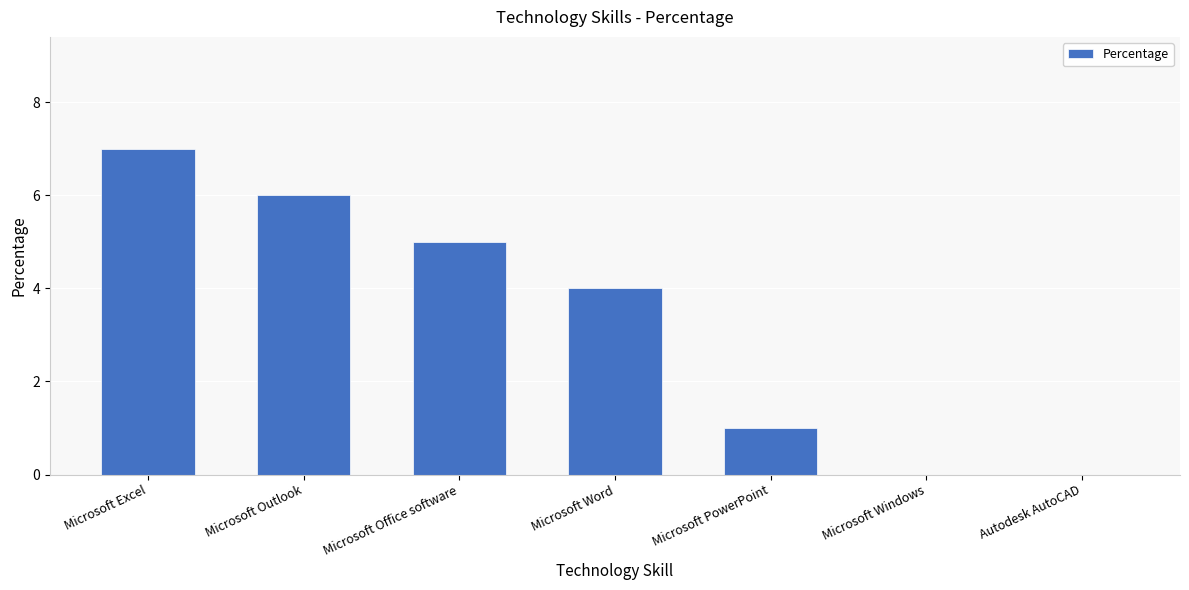

How many data points does each series have?

7